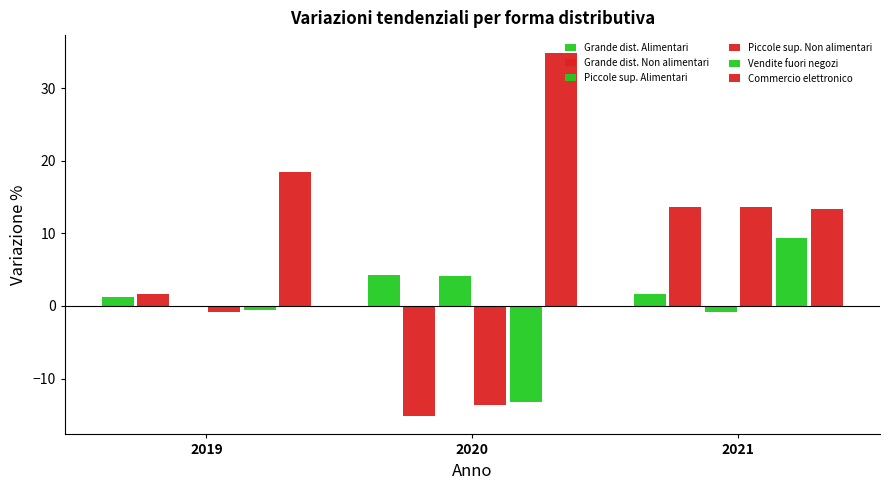

At how many categories does at least one series exceed 19?

1